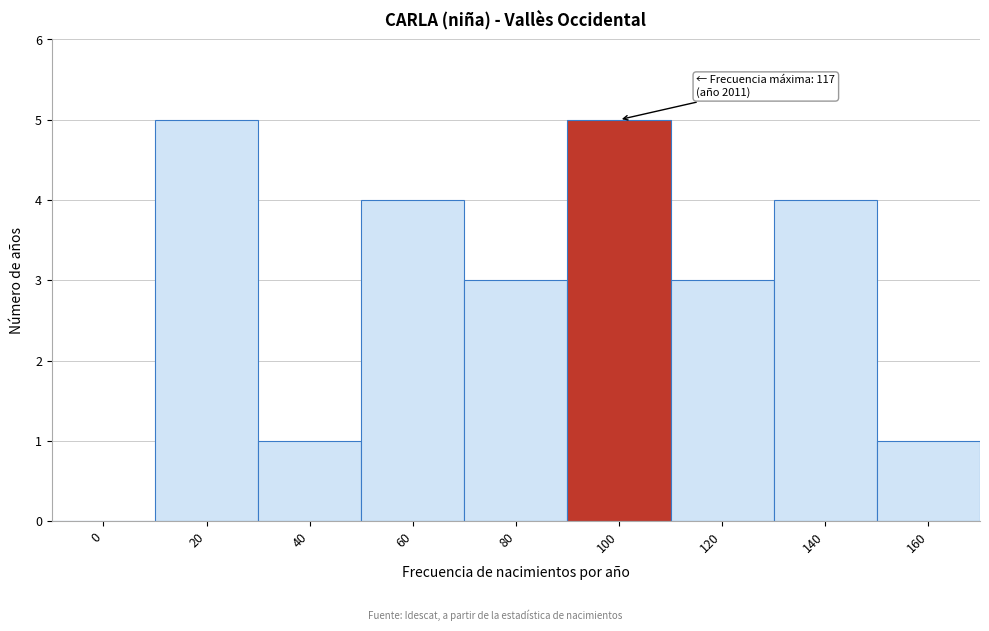

Reading left to right, transcribe all the data shown in this chart.

0=0	20=5	40=1	60=4	80=3	100=5	120=3	140=4	160=1